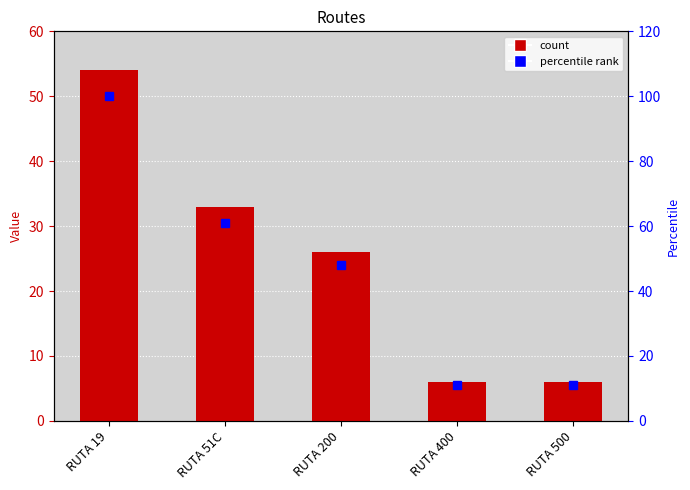

Rank the categories by percentile rank value from highest to lowest.

RUTA 19, RUTA 51C, RUTA 200, RUTA 400, RUTA 500